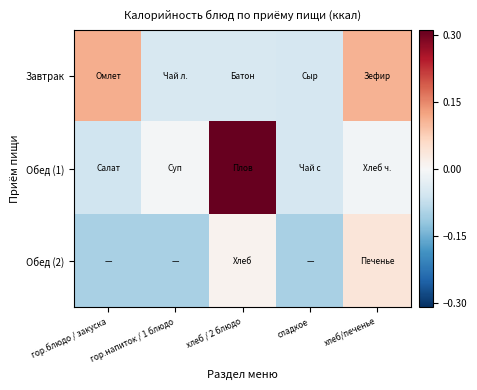

Reading left to right, list all the values displayed in this chart.

Завтрак: гор.блюдо / закуска=0.1	гор.напиток / 1 блюдо=-0.1	хлеб / 2 блюдо=-0.1	сладкое=-0.1	хлеб/печенье=0.1
Обед (1): гор.блюдо / закуска=-0.1	гор.напиток / 1 блюдо=-0.0	хлеб / 2 блюдо=0.3	сладкое=-0.1	хлеб/печенье=-0.0
Обед (2): гор.блюдо / закуска=-0.1	гор.напиток / 1 блюдо=-0.1	хлеб / 2 блюдо=0.0	сладкое=-0.1	хлеб/печенье=0.0